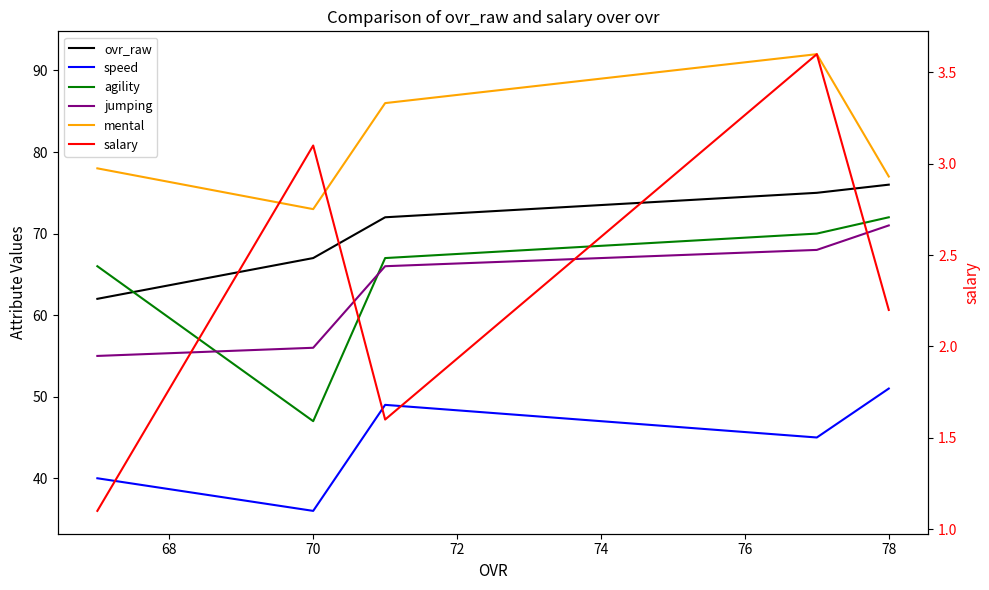

What is the sum of the jumping values at 74 and 66?

126.0